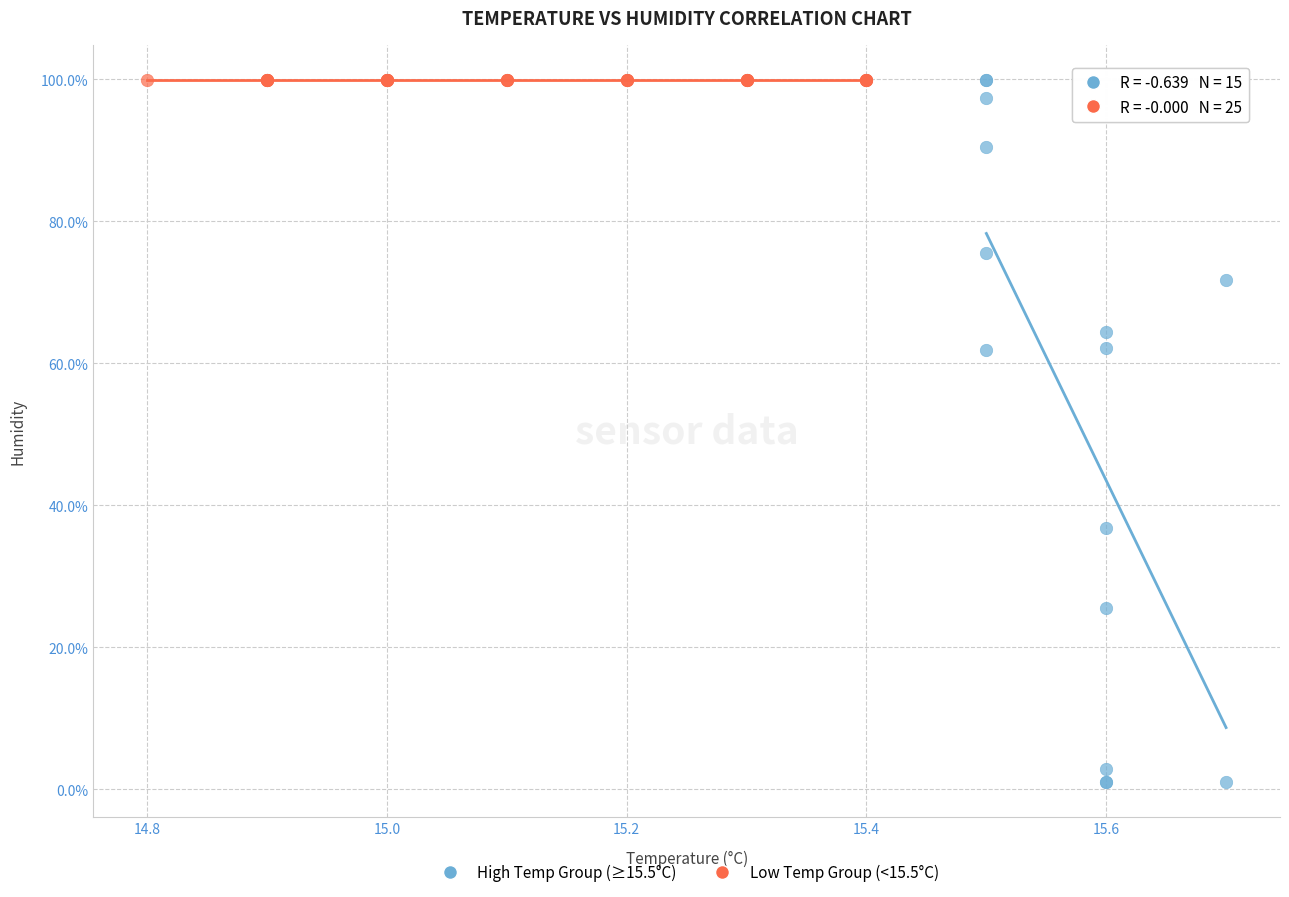

What are all the series names shown in the legend?

High Temp Group (≥15.5°C), Low Temp Group (<15.5°C)